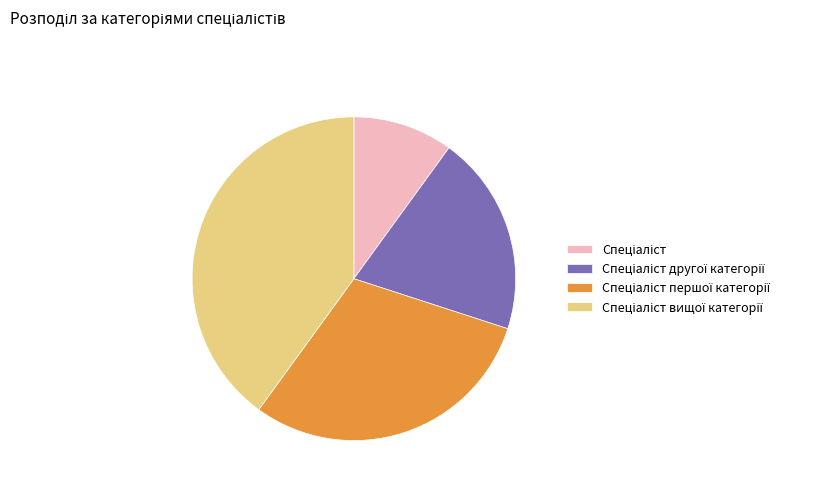

Is there a majority slice in this chart?

No